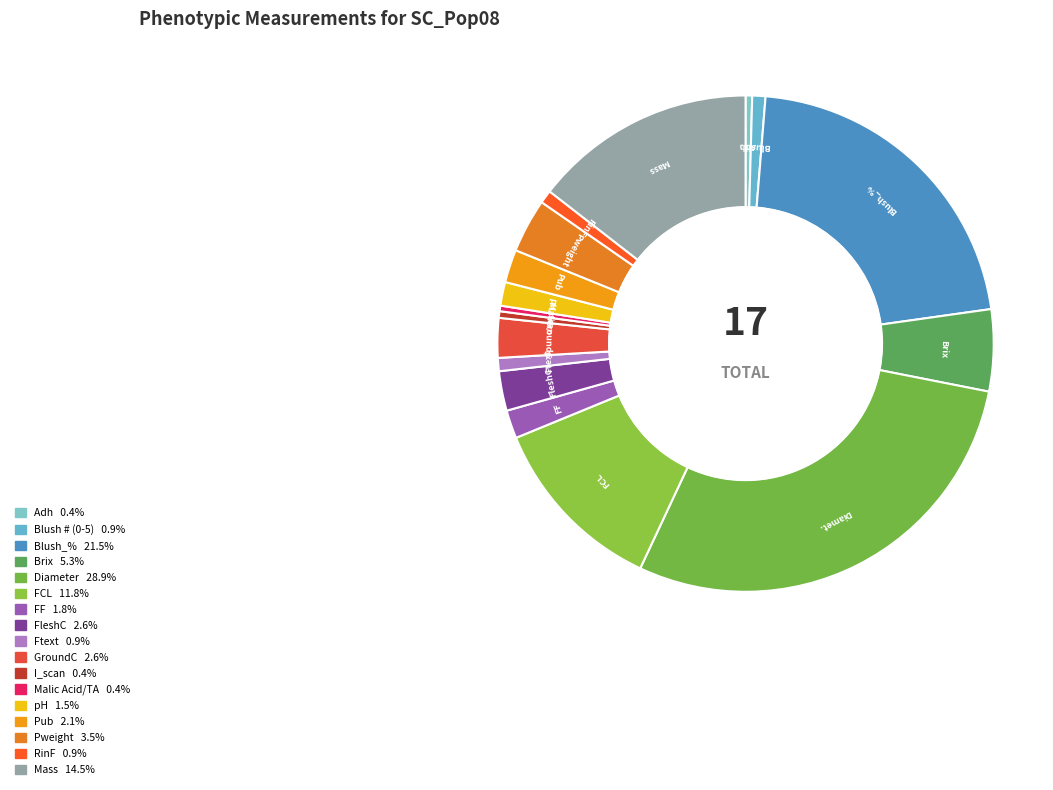

What is the smallest slice in the pie chart?

Malic Acid/TA